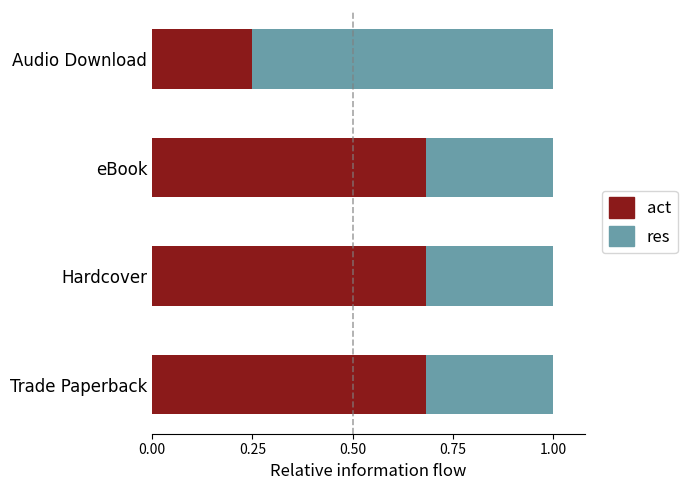

What is the total value across all series at Audio Download?

1.0